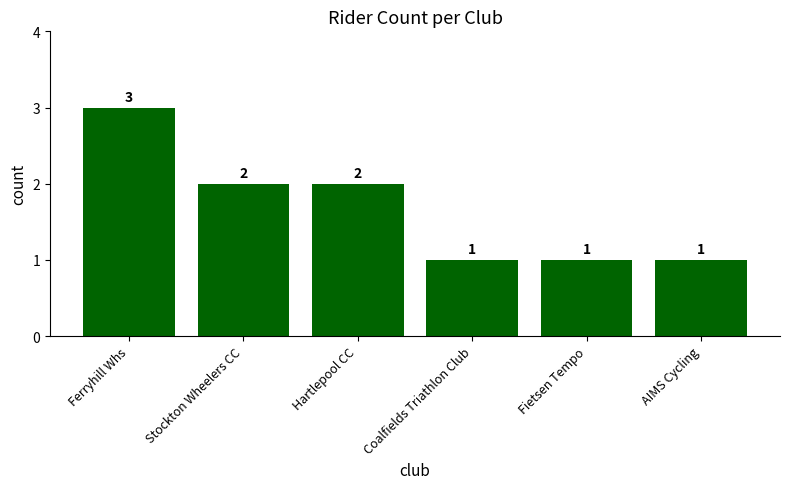

True or false: the data shows 1 at Hartlepool CC.

False